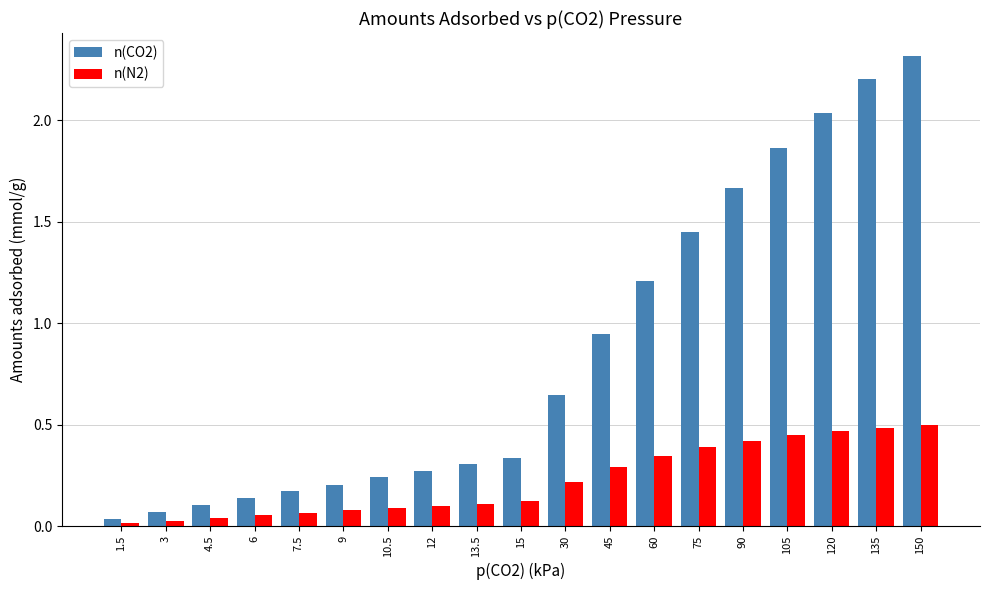

What position from the left is 60?

13